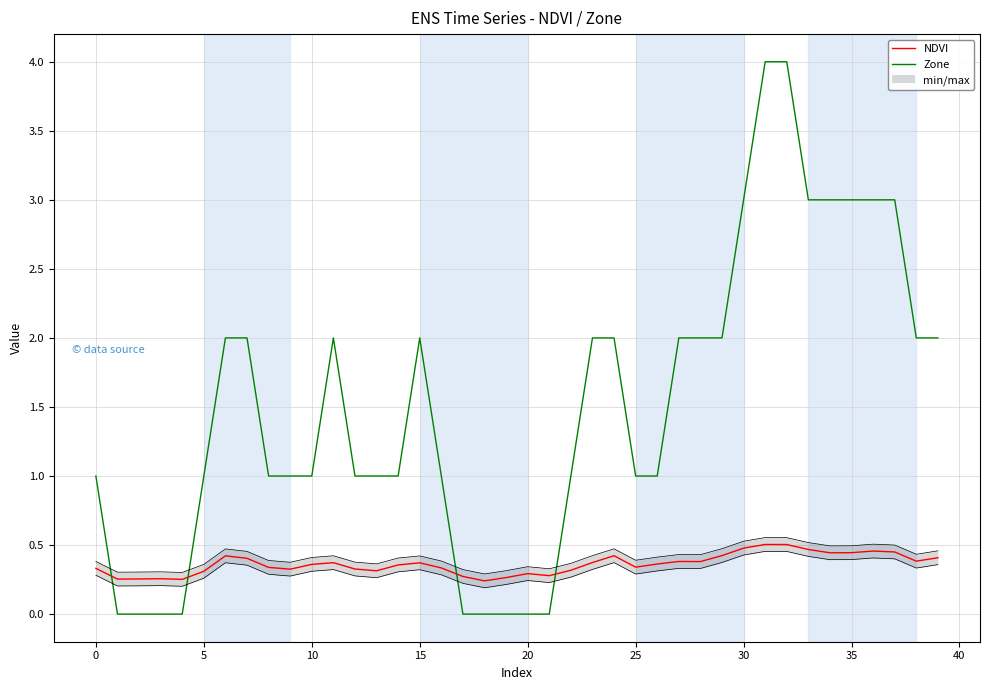

How many interior local valleys does the NDVI series have?

10